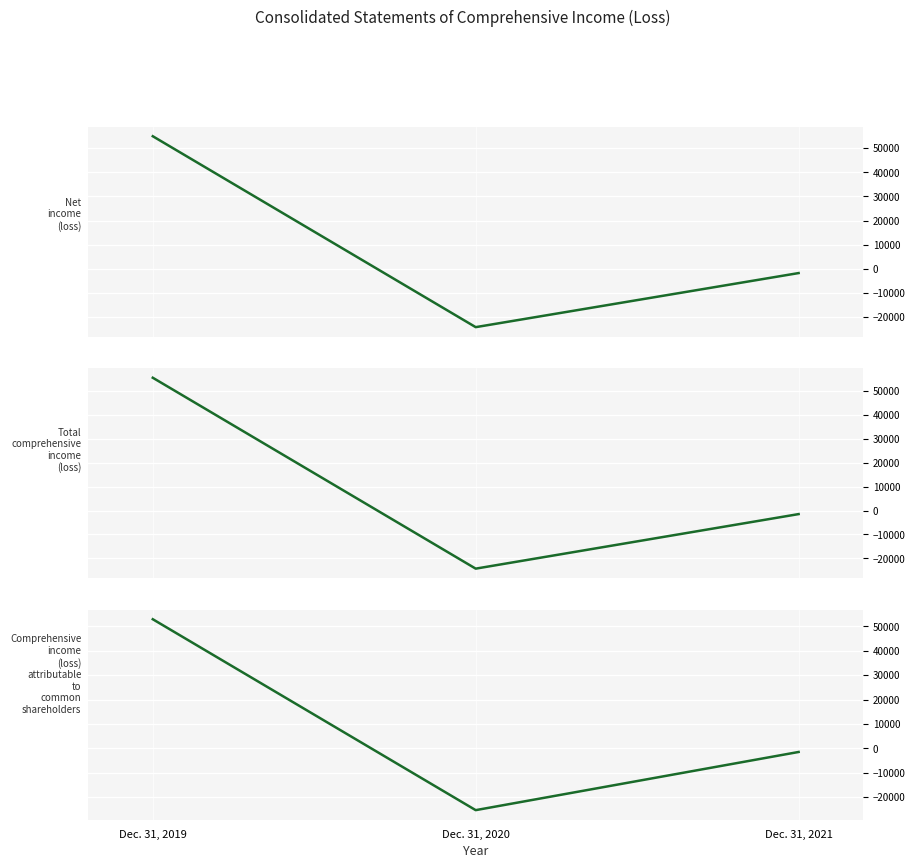

Is this an area chart (filled region under the line)?

No